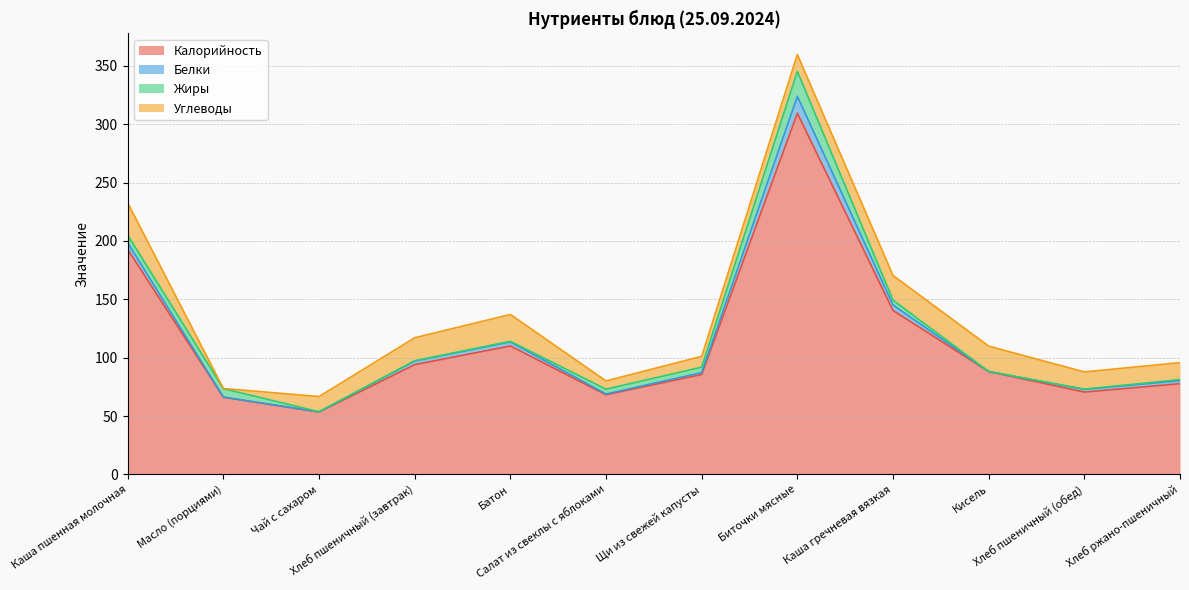

The Жиры series shows 7.2 at Масло (порциями). True or false?

True